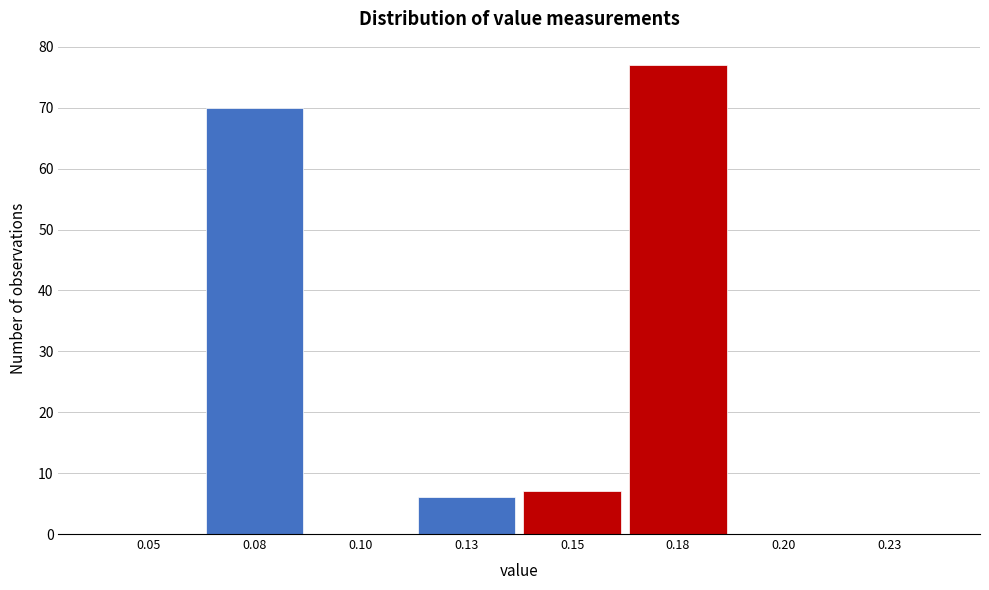

Reading left to right, what are all the values shown in this chart?

0.05=0	0.08=70	0.10=0	0.13=6	0.15=7	0.18=77	0.20=0	0.23=0